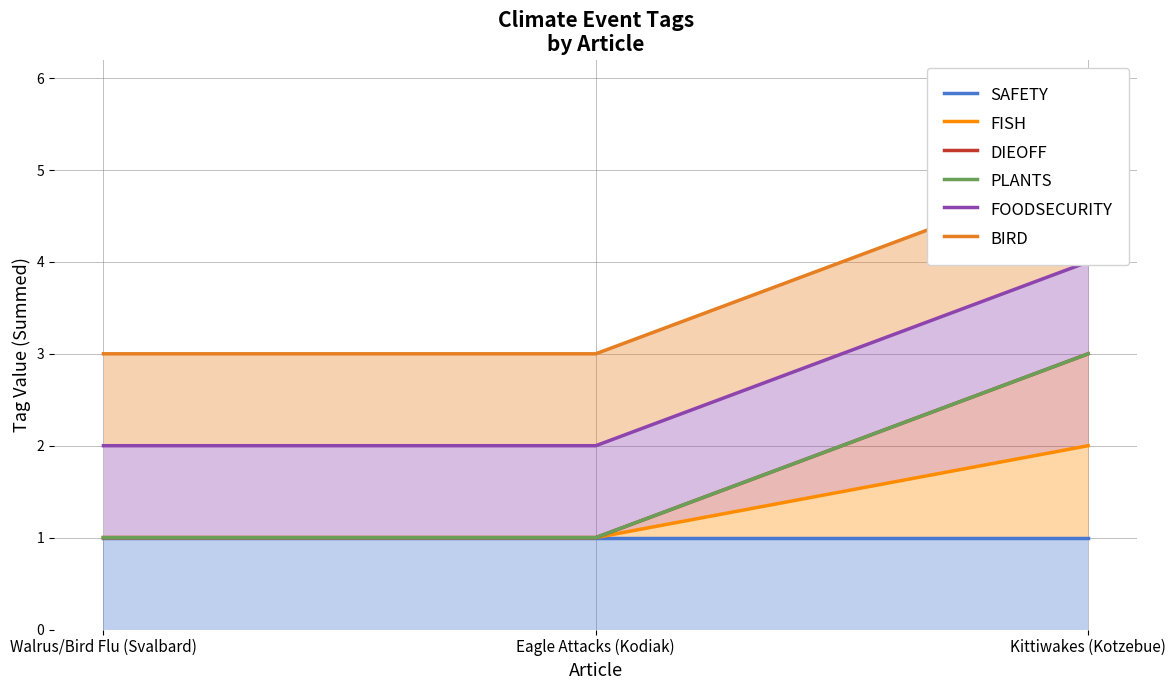

Count the number of categories in the chart.

3